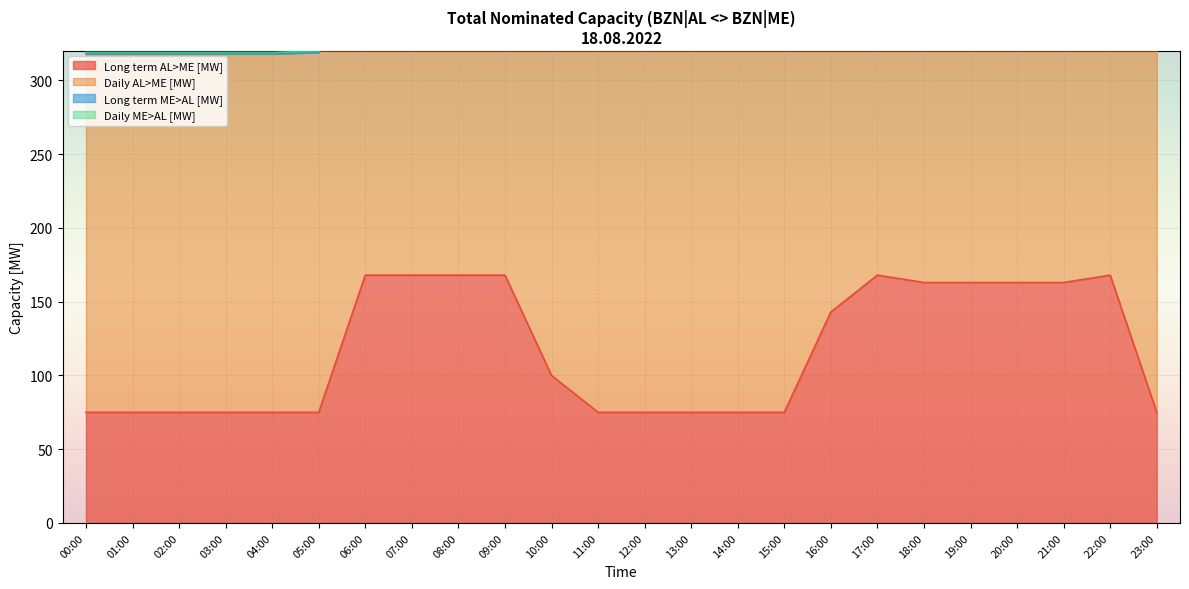

What is the label of the 1st point from the right?

23:00